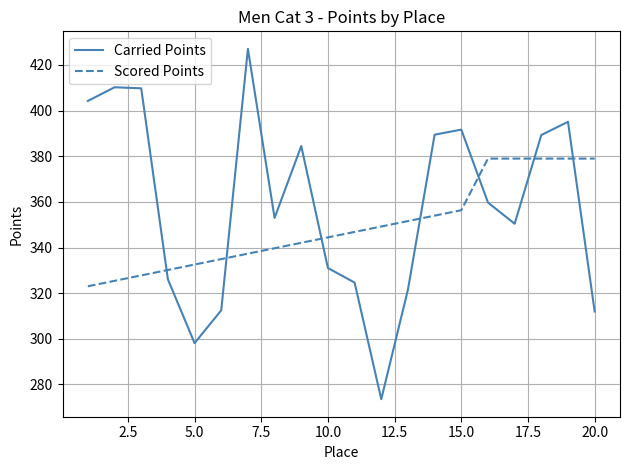

How many times do Scored Points and Carried Points cross each other?

7